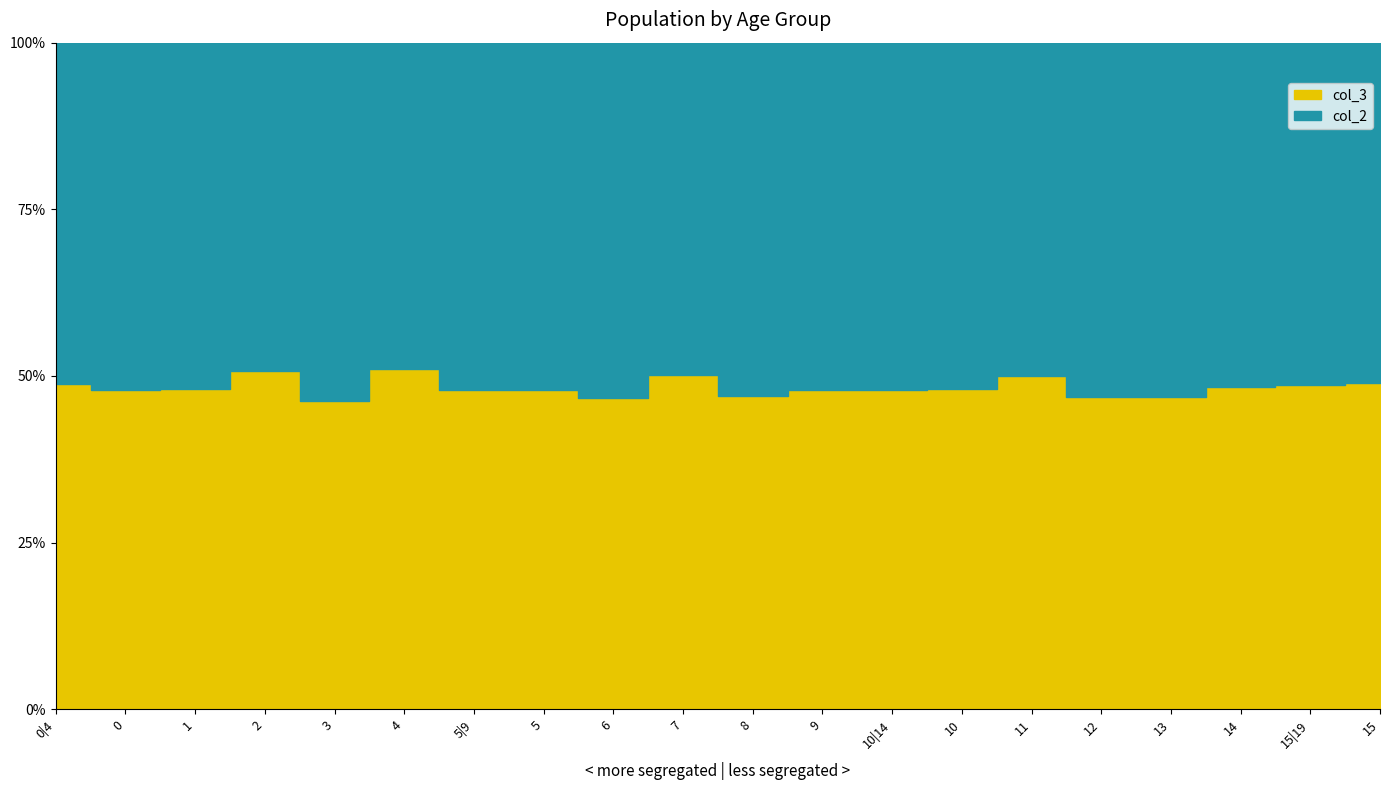

Reading left to right, what are all the values shown in this chart?

col_2: 2972	610	620	537	638	567	3150	619	639	565	686	641	3510	681	636	716	755	722	4007	754
col_3: 2826	561	572	554	548	591	2893	570	558	568	608	589	3234	631	634	631	664	674	3799	723